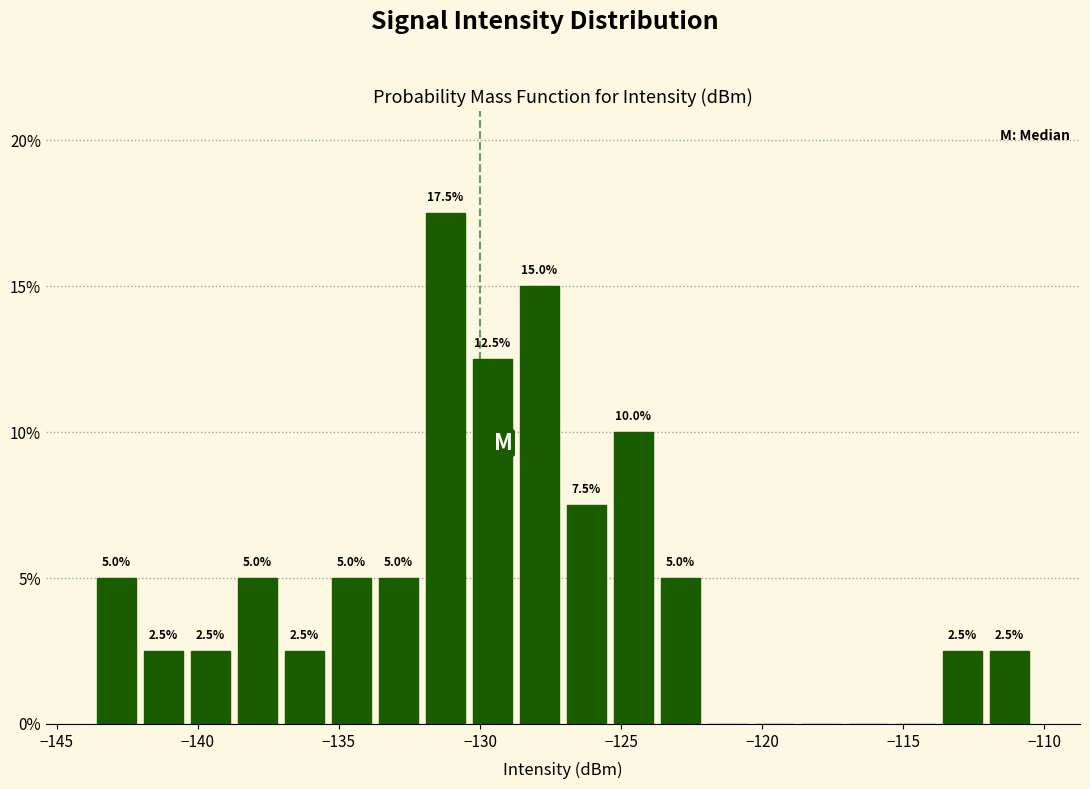

Read against the x-axis, roughly where is the centre of the tallest bar?

-131.0